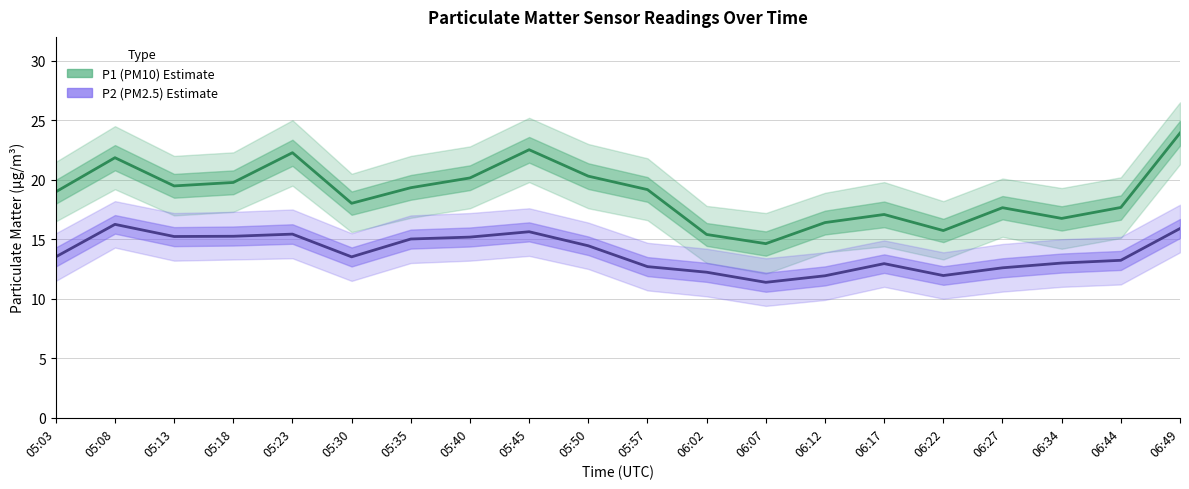

Between 05:08 and 05:45, which series saw the biggest shift?

P1 (PM10)